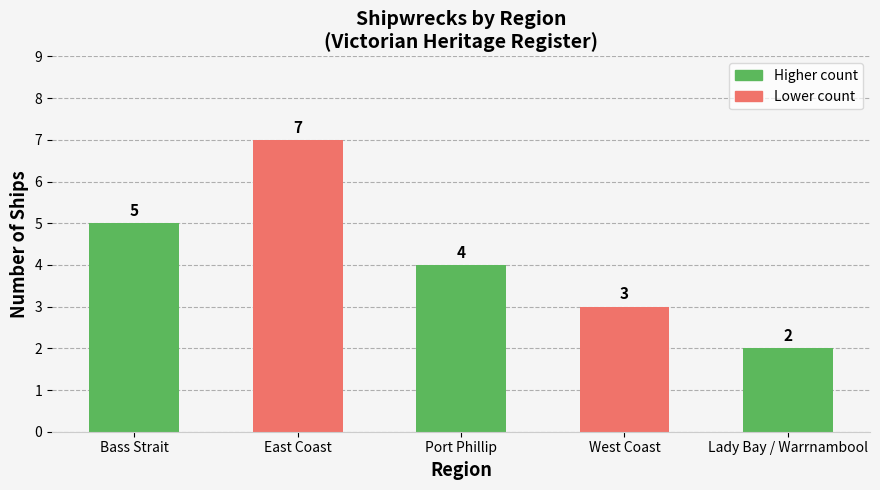

What is the difference between the maximum and minimum values?

5